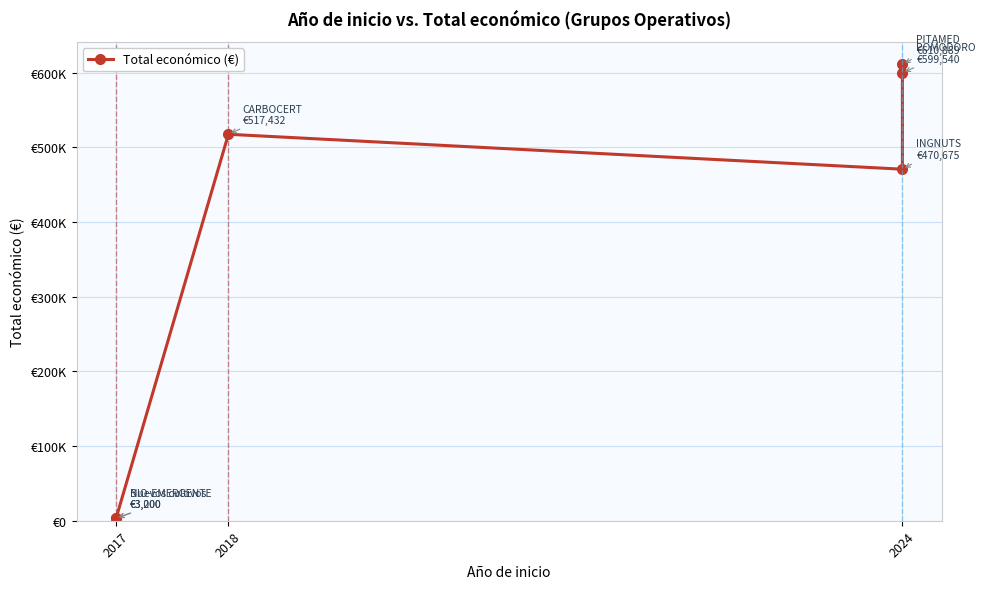

What is the sum of the values at 2018 and 2024?

1128321